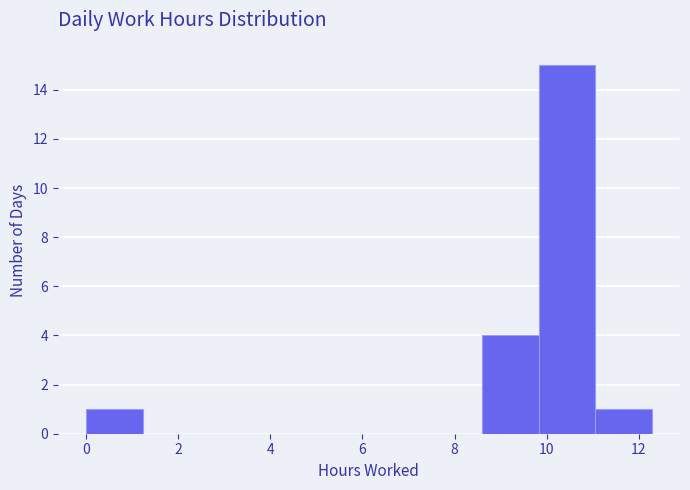

Reading left to right, transcribe this chart: for each bar, give the range it covers on the x-axis and its height. Neither the bar edges nor the heights are printed on the chart, so give them approximately, as read against the axes.

0.0 to 1.2: 1
1.2 to 2.4: 0
2.4 to 3.6: 0
3.6 to 5.0: 0
5.0 to 6.2: 0
6.2 to 7.4: 0
7.4 to 8.6: 0
8.6 to 9.8: 4
9.8 to 11.0: 15
11.0 to 12.2: 1